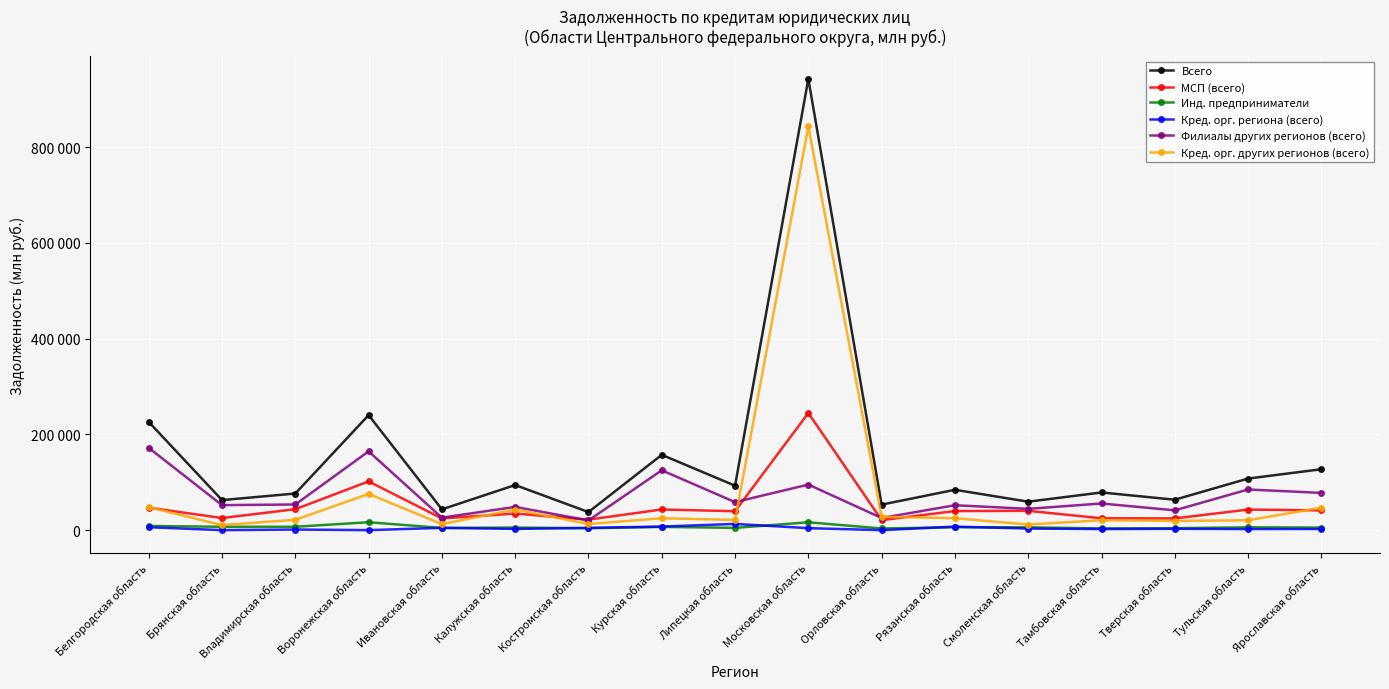

What is the greatest value displayed?

942336